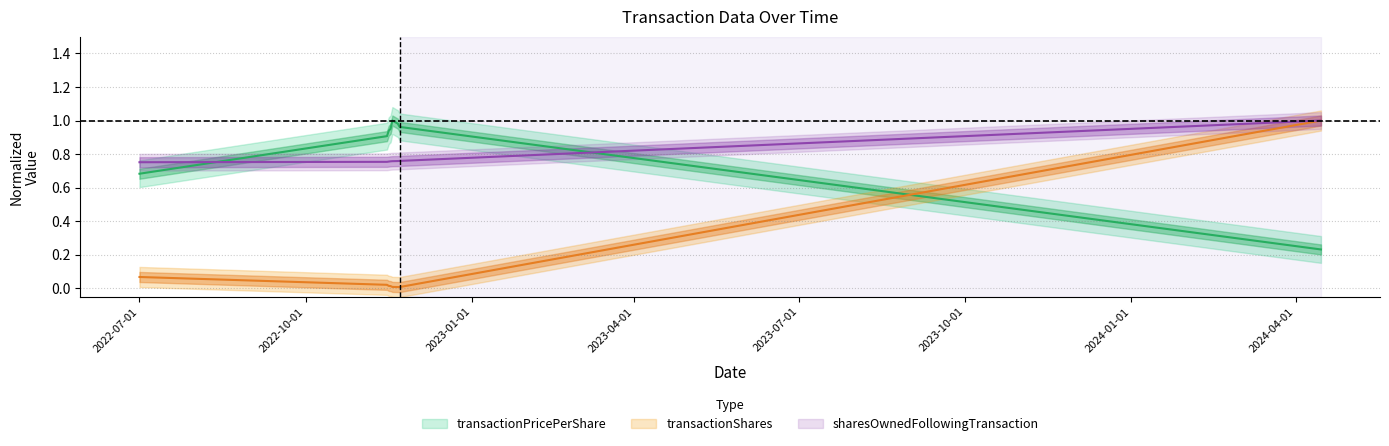

Reading left to right, extract all data points from this chart.

transactionPricePerShare: 2022-07-01=0.7	2022-11-15=0.9	2022-11-16=0.9	2022-11-17=1.0	2022-11-18=1.0	2022-11-21=1.0	2022-11-22=1.0	2024-04-15=0.2
transactionShares: 2022-07-01=0.1	2022-11-15=0.0	2022-11-16=0.0	2022-11-17=0.0	2022-11-18=0.0	2022-11-21=0.0	2022-11-22=0.0	2024-04-15=1.0
sharesOwnedFollowingTransaction: 2022-07-01=0.8	2022-11-15=0.8	2022-11-16=0.8	2022-11-17=0.8	2022-11-18=0.8	2022-11-21=0.8	2022-11-22=0.8	2024-04-15=1.0